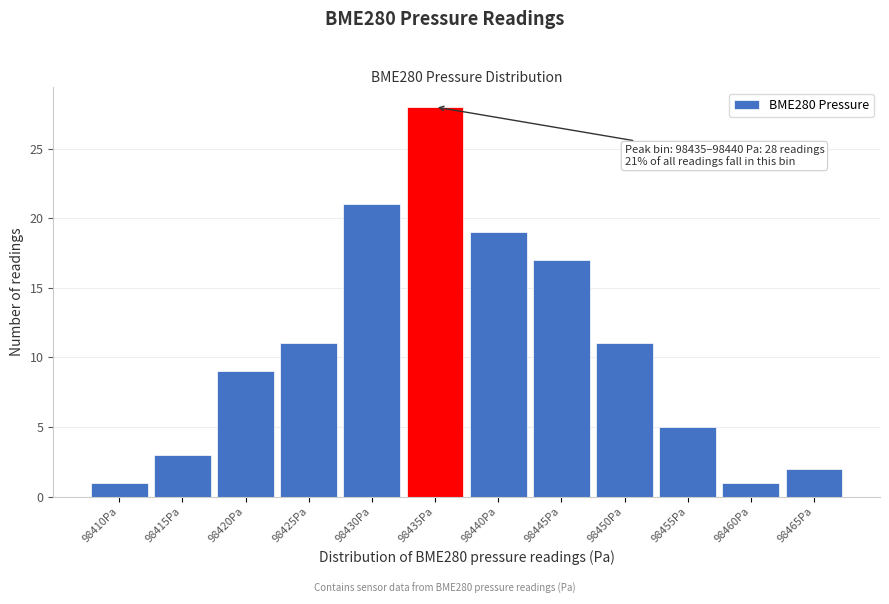

Reading left to right, transcribe all the data shown in this chart.

1	3	9	11	21	28	19	17	11	5	1	2